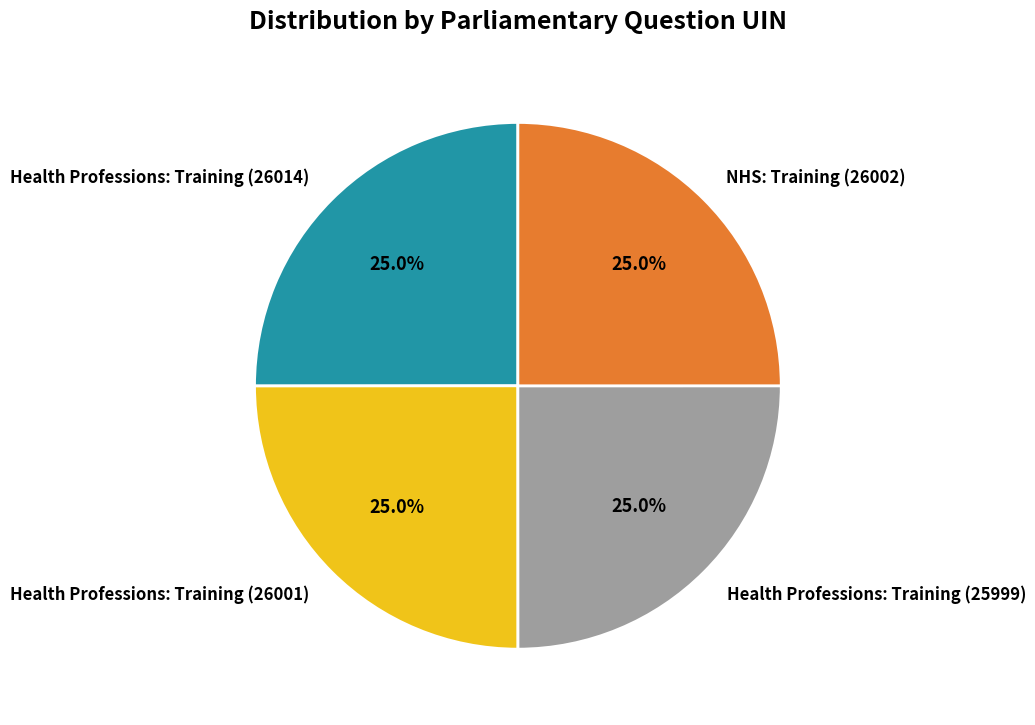

How many slices are in this pie chart?

4